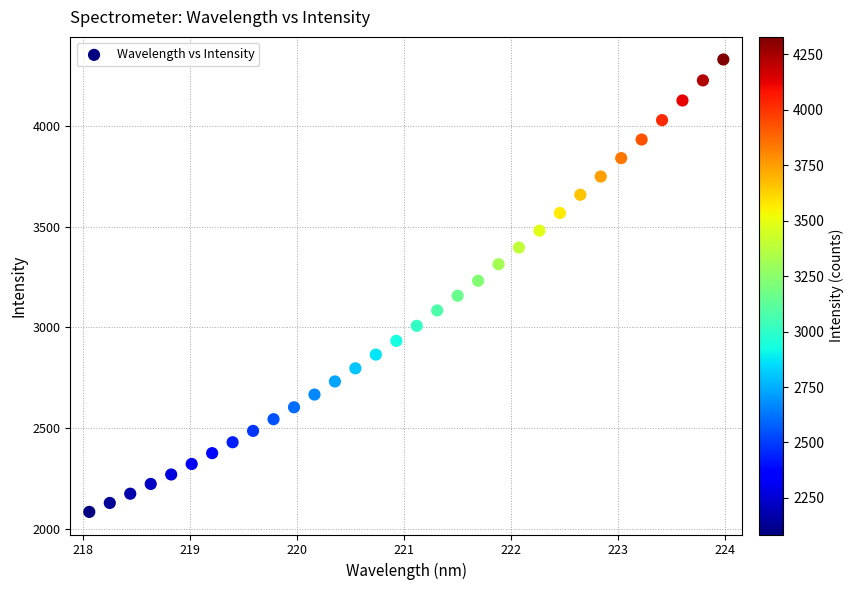

What is the range of Y values (max minus min)?

2244.4